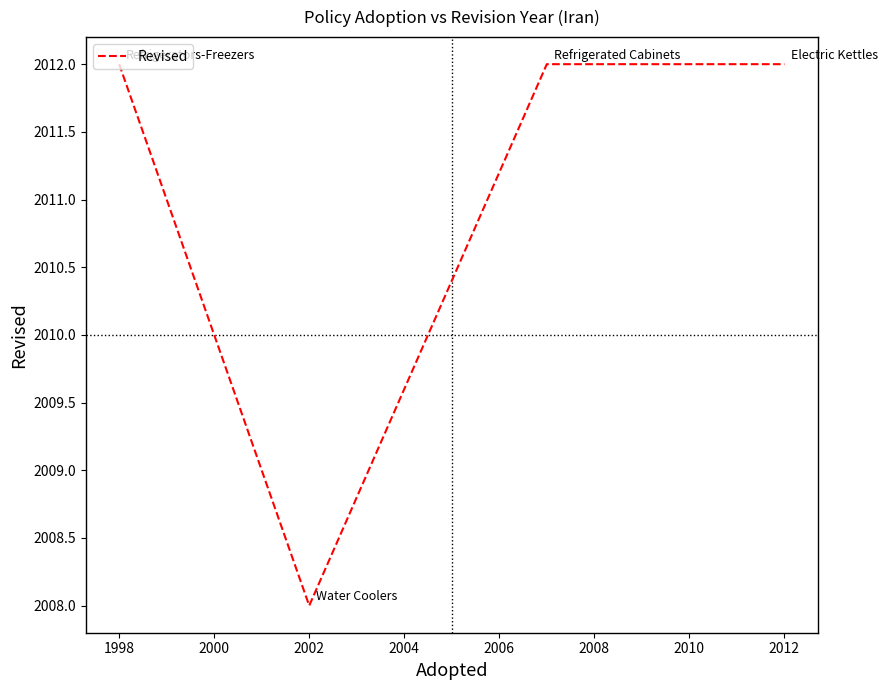

True or false: there are more than 1 points higher than both neighbors.

False